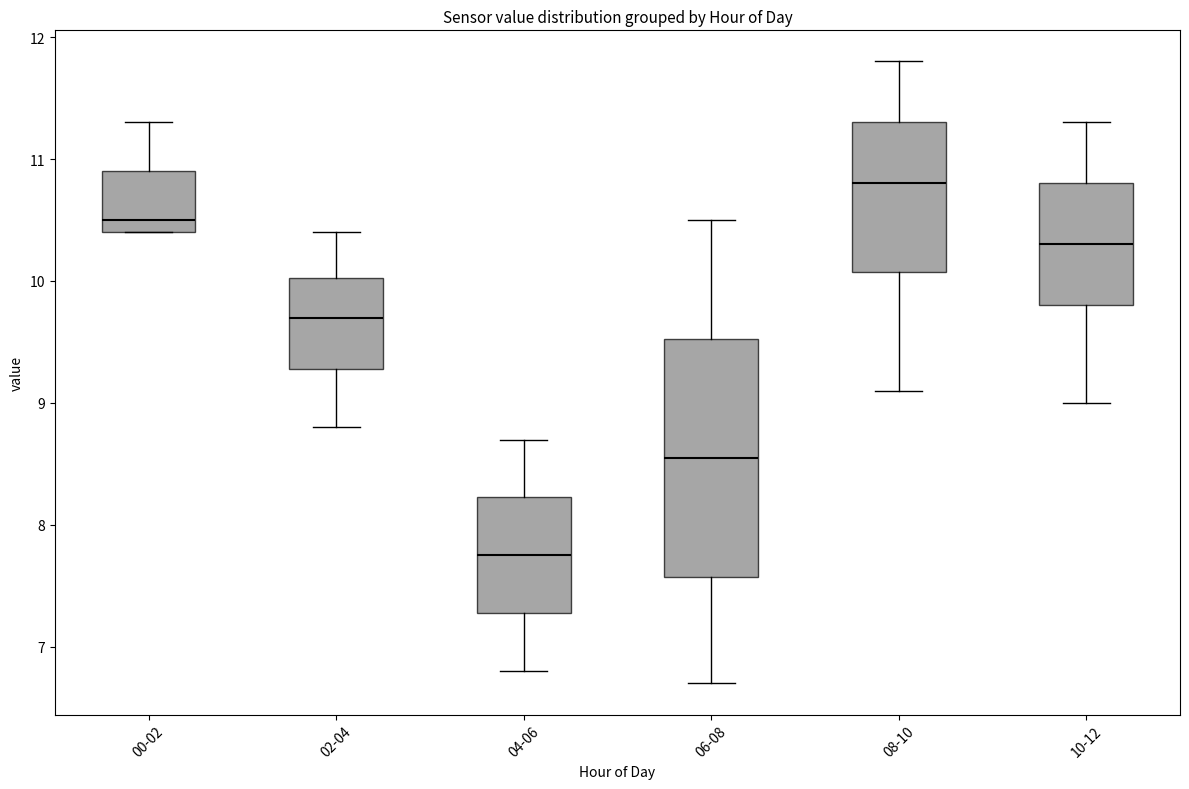

Reading left to right, transcribe this box plot: for each box, give where its median line is, the range the box spans, and where its two whiskers end, as read against the y-axis. The values are not printed on the chart, so give them approximately, as read against the axis.

00-02: median 10.5, box 10.4 to 10.9, whiskers 10.4 to 11.3
02-04: median 9.7, box 9.3 to 10.0, whiskers 8.8 to 10.4
04-06: median 7.8, box 7.3 to 8.2, whiskers 6.8 to 8.7
06-08: median 8.6, box 7.6 to 9.5, whiskers 6.7 to 10.5
08-10: median 10.8, box 10.1 to 11.3, whiskers 9.1 to 11.8
10-12: median 10.3, box 9.8 to 10.8, whiskers 9.0 to 11.3